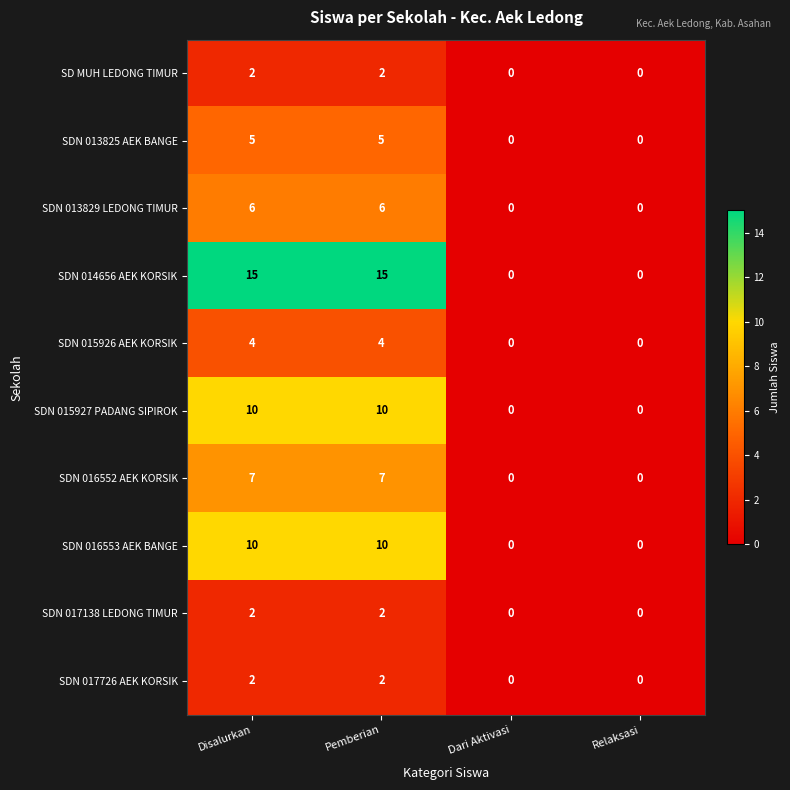

What is the total value across all series at Pemberian?

63